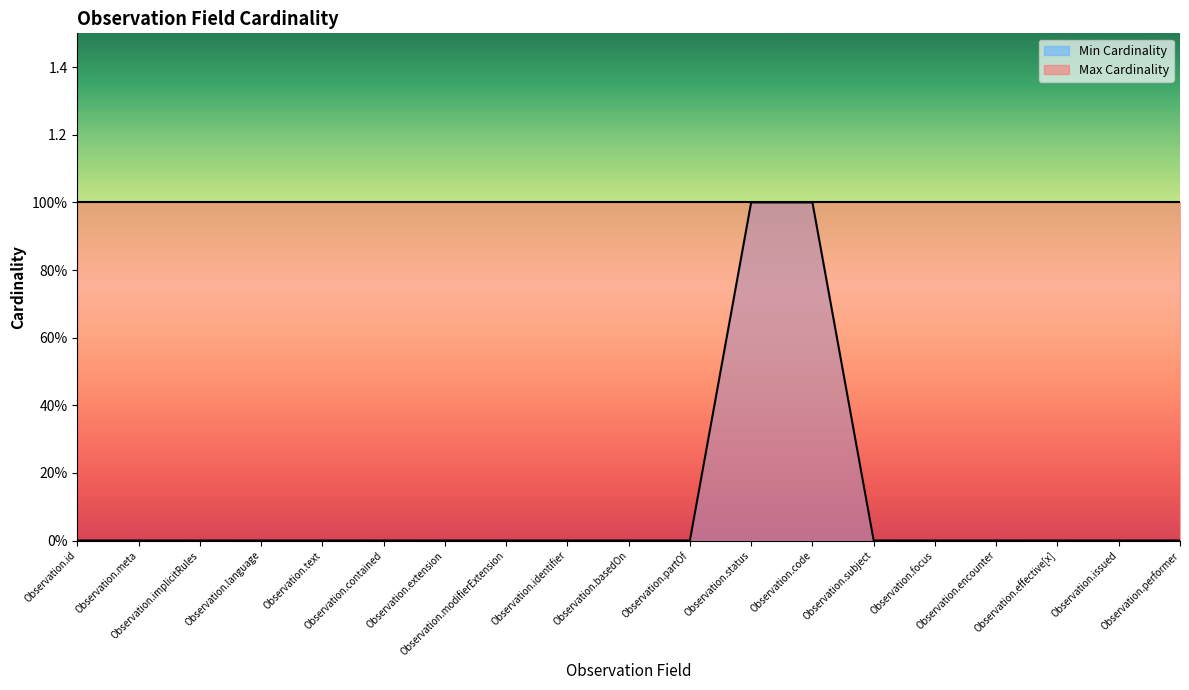

At which category does the chart reach its minimum across all series?

Observation.id